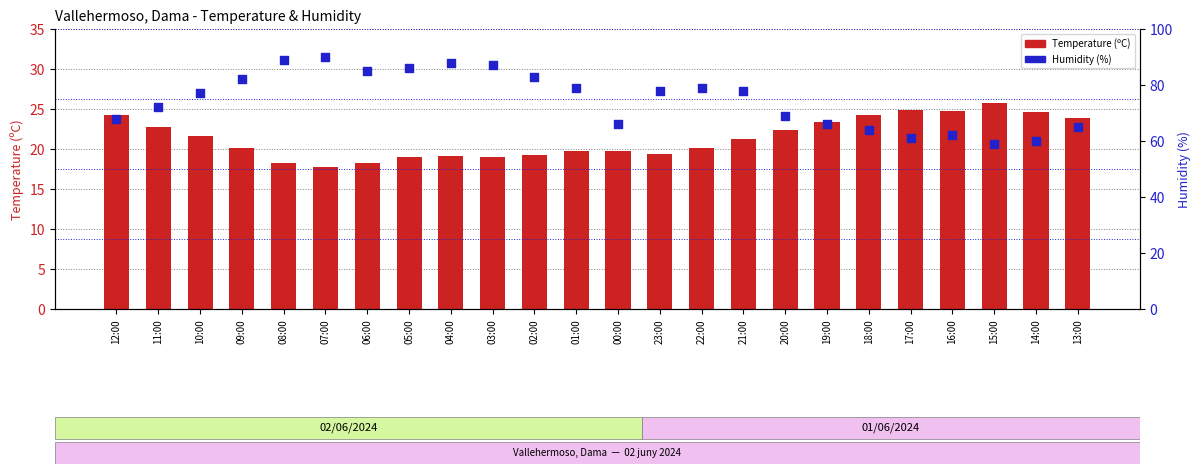

Which series reaches the maximum Y coordinate?

Humidity (%)